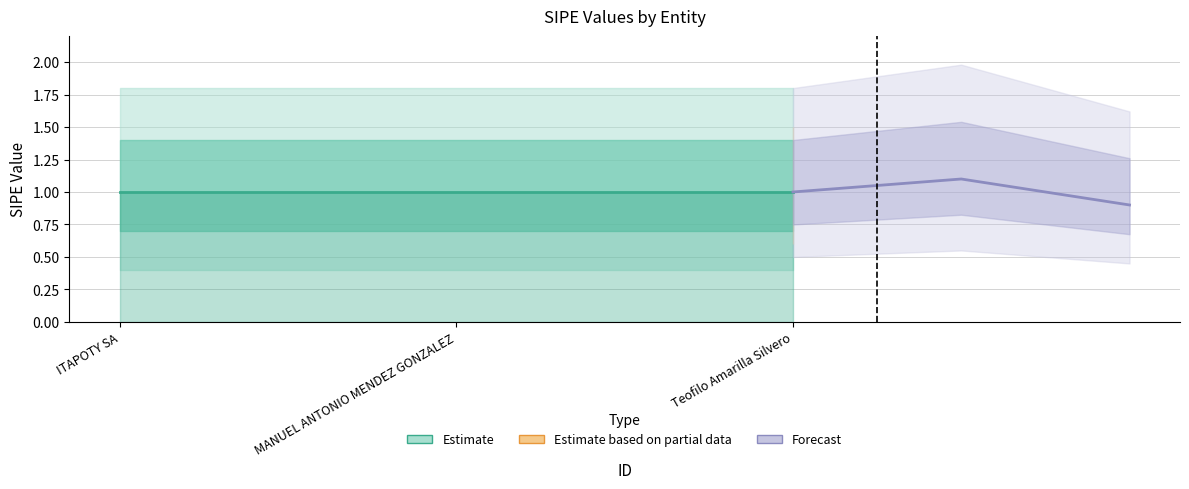

At how many categories does at least one series exceed 0?

3